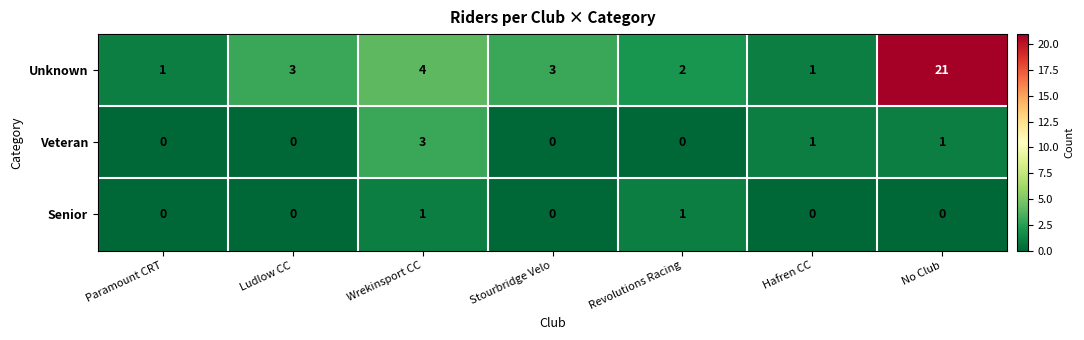

What is the total value across all series at Stourbridge Velo?

3